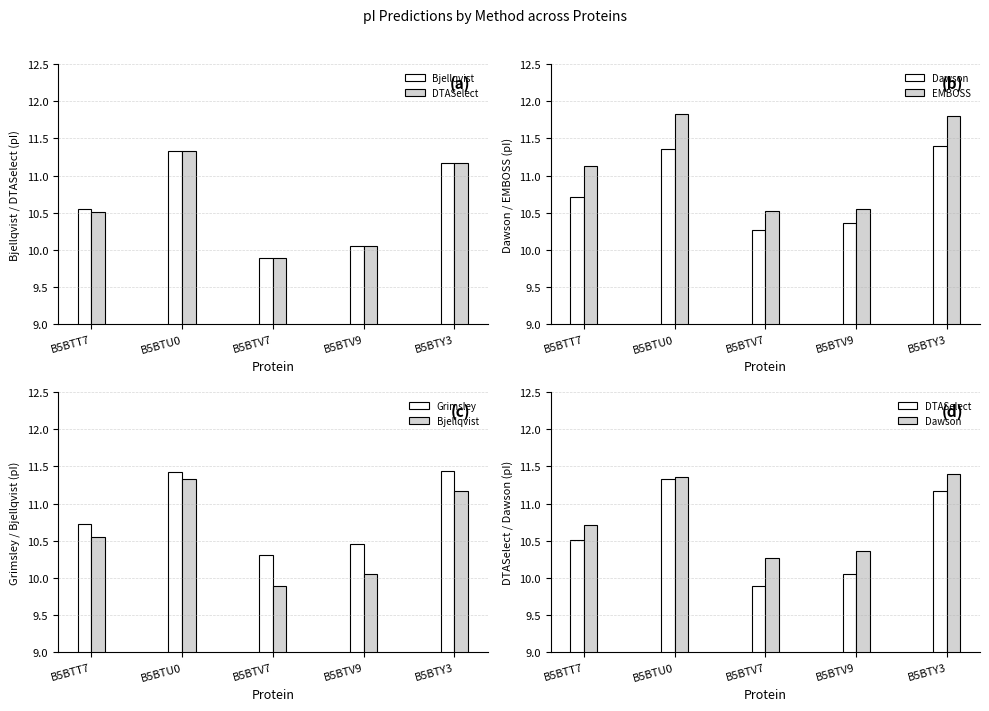

What is the total value across all series at B5BTU0?

57.3